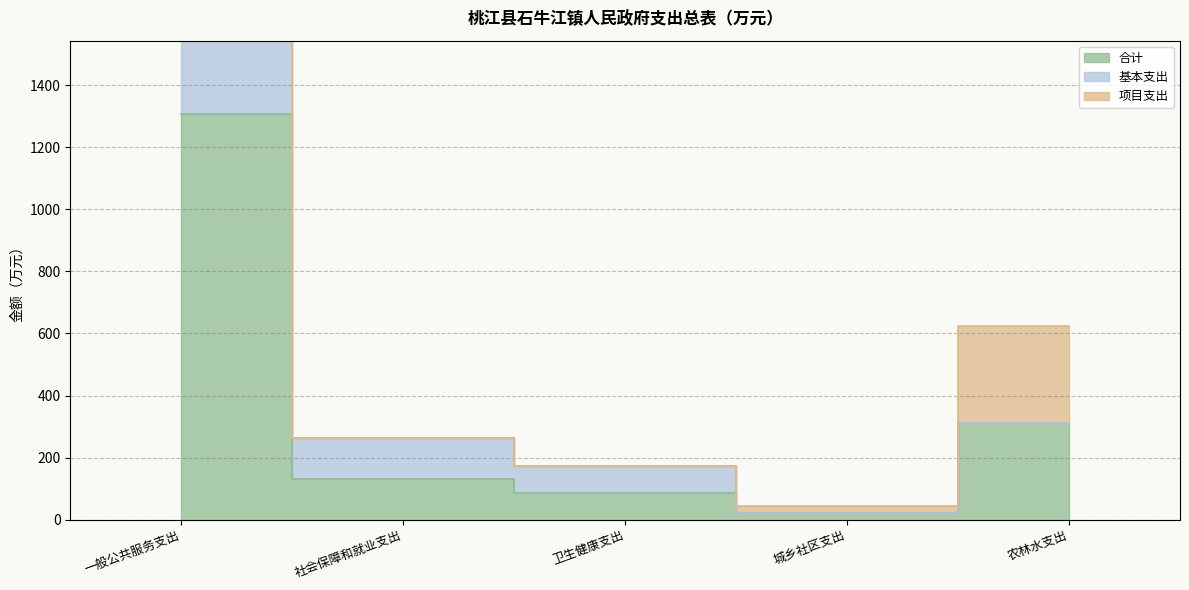

Read the 合计 value at 卫生健康支出.

86.1